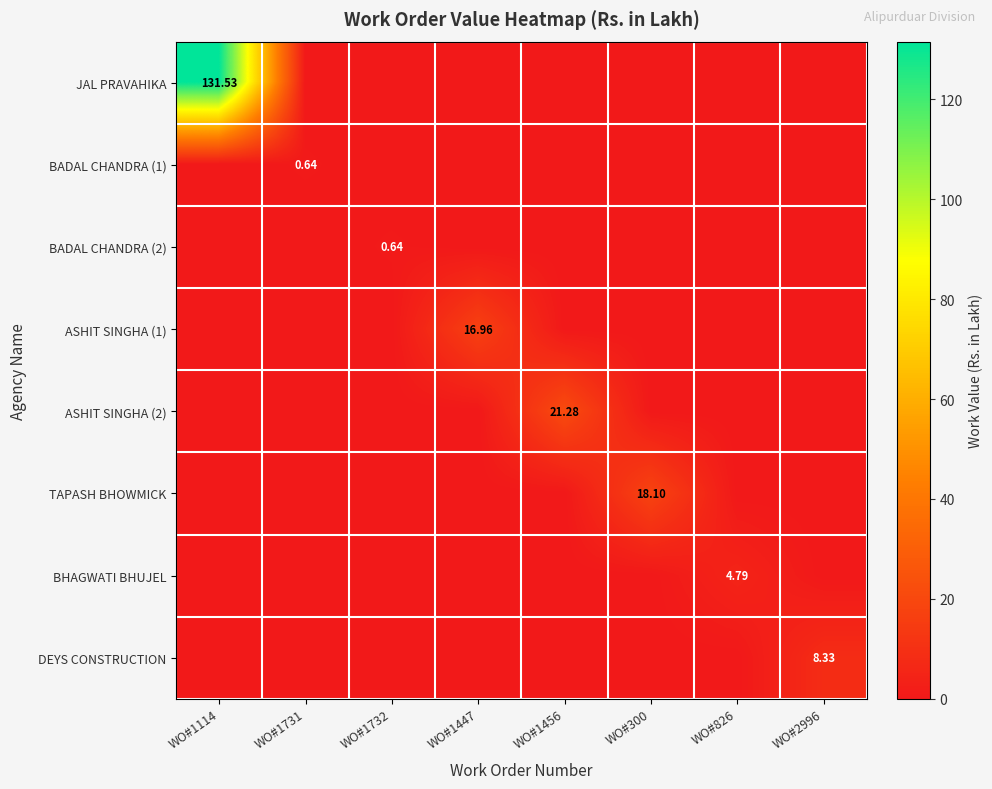

How many values in ASHIT SINGHA (1) are above zero?

1